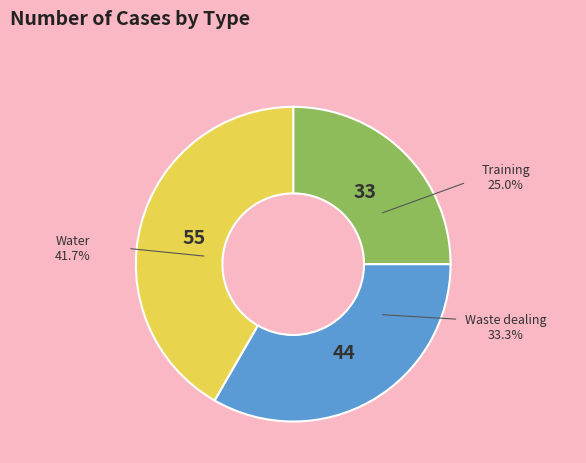

Does any single category account for the majority?

No